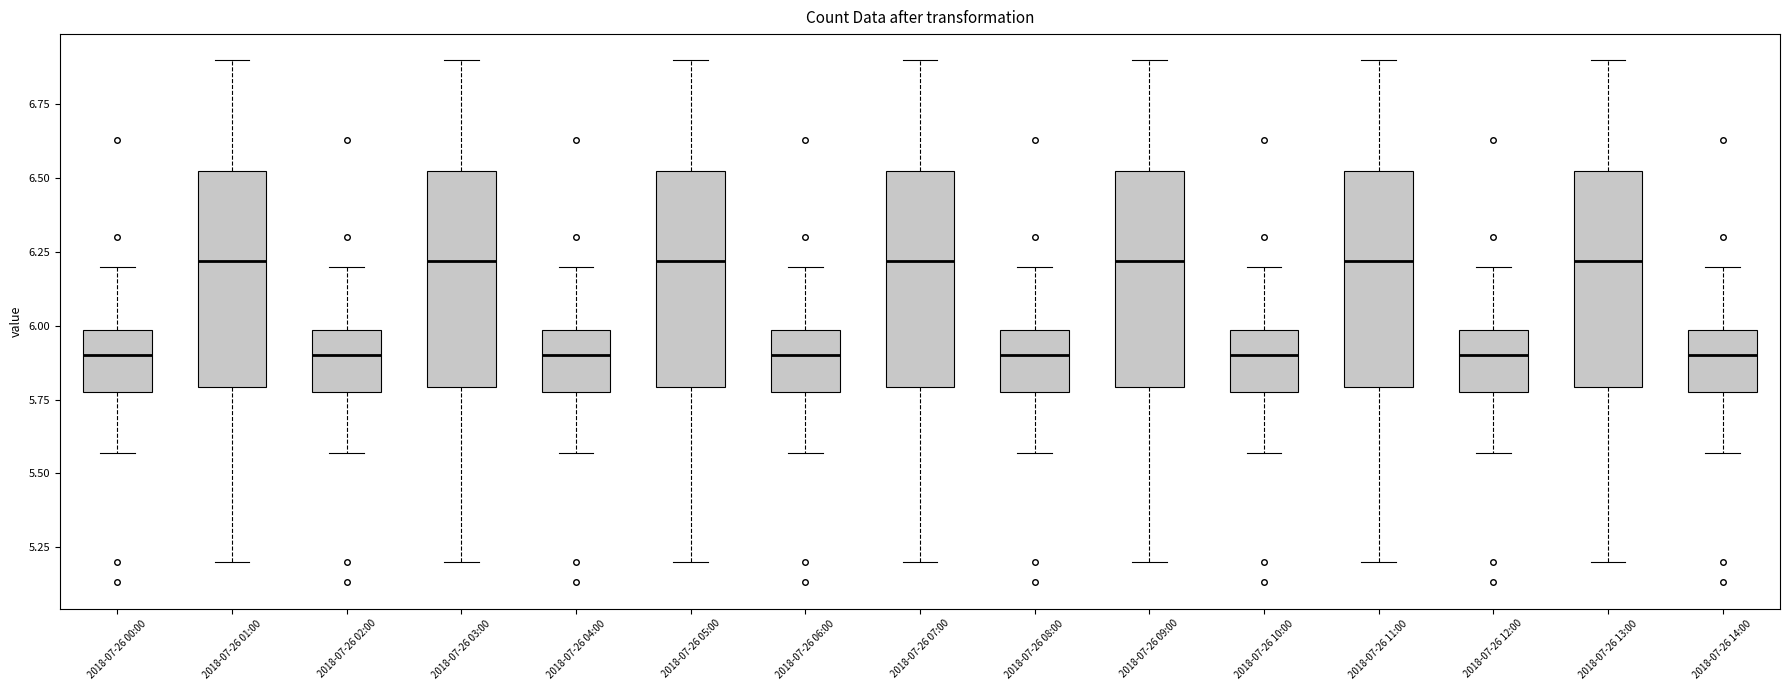

Reading left to right, transcribe this box plot: for each box, give where its median line is, the range the box spans, and where its two whiskers end, as read against the y-axis. The values are not printed on the chart, so give them approximately, as read against the axis.

2018-07-26 00:00: median 5.90, box 5.80 to 6.00, whiskers 5.55 to 6.20
2018-07-26 01:00: median 6.20, box 5.80 to 6.55, whiskers 5.20 to 6.90
2018-07-26 02:00: median 5.90, box 5.80 to 6.00, whiskers 5.55 to 6.20
2018-07-26 03:00: median 6.20, box 5.80 to 6.55, whiskers 5.20 to 6.90
2018-07-26 04:00: median 5.90, box 5.80 to 6.00, whiskers 5.55 to 6.20
2018-07-26 05:00: median 6.20, box 5.80 to 6.55, whiskers 5.20 to 6.90
2018-07-26 06:00: median 5.90, box 5.80 to 6.00, whiskers 5.55 to 6.20
2018-07-26 07:00: median 6.20, box 5.80 to 6.55, whiskers 5.20 to 6.90
2018-07-26 08:00: median 5.90, box 5.80 to 6.00, whiskers 5.55 to 6.20
2018-07-26 09:00: median 6.20, box 5.80 to 6.55, whiskers 5.20 to 6.90
2018-07-26 10:00: median 5.90, box 5.80 to 6.00, whiskers 5.55 to 6.20
2018-07-26 11:00: median 6.20, box 5.80 to 6.55, whiskers 5.20 to 6.90
2018-07-26 12:00: median 5.90, box 5.80 to 6.00, whiskers 5.55 to 6.20
2018-07-26 13:00: median 6.20, box 5.80 to 6.55, whiskers 5.20 to 6.90
2018-07-26 14:00: median 5.90, box 5.80 to 6.00, whiskers 5.55 to 6.20